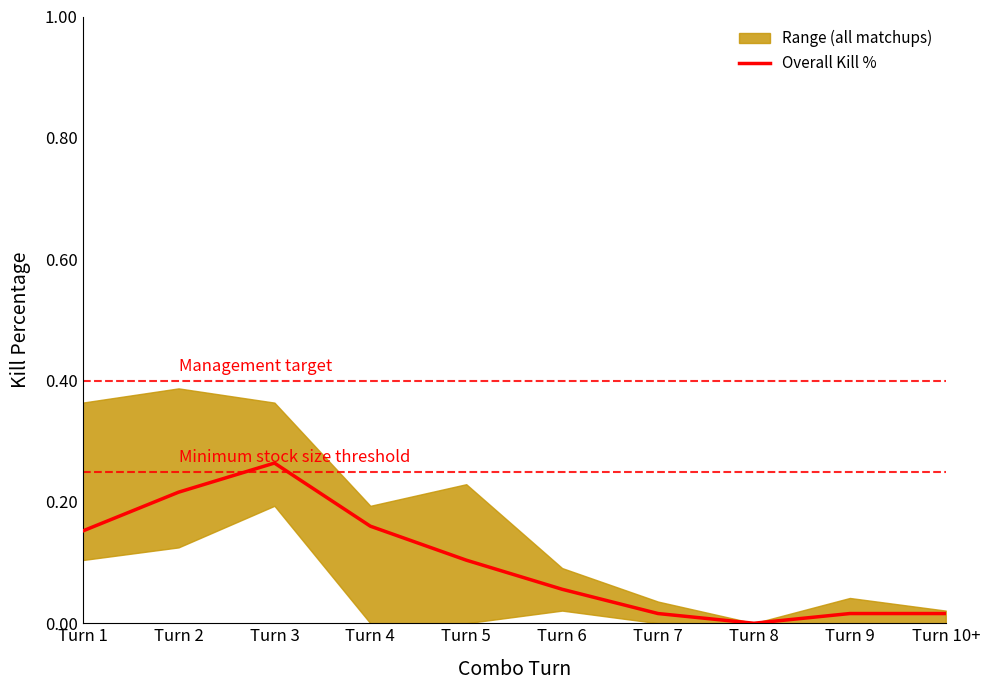

What position from the left is Turn 3?

3